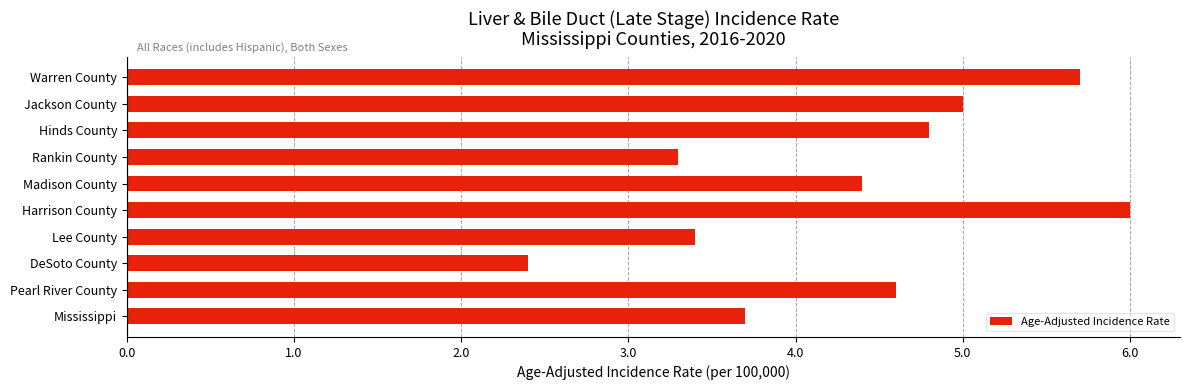

How many series are shown in this chart?

1